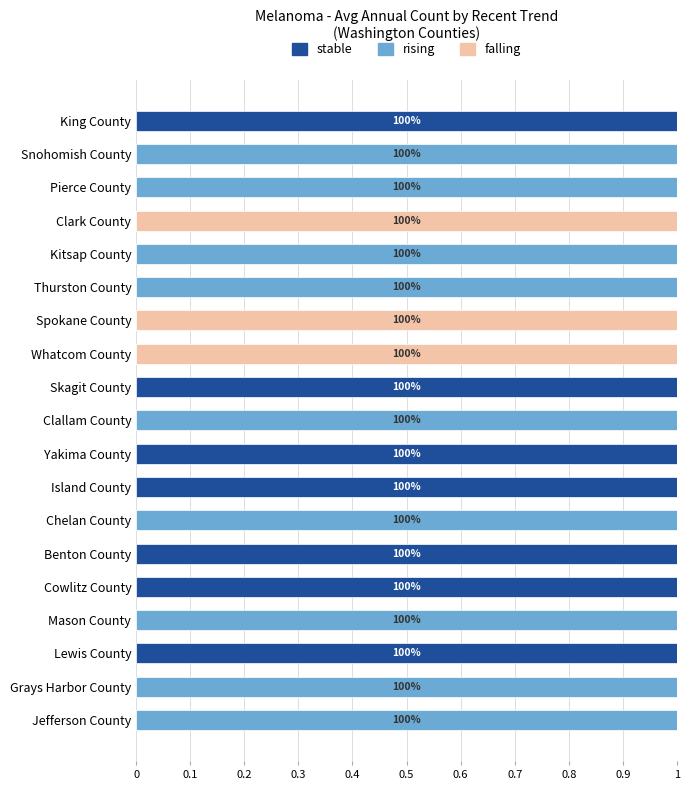

What is the sum of all stable values?

7